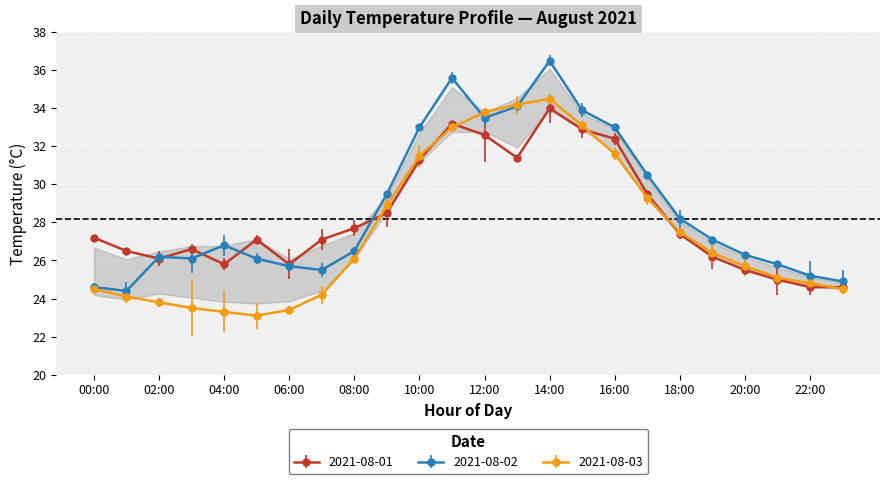

Reading right to left, what are all the values shown in this chart?

2021-08-01: 24.6	24.6	25.0	25.5	26.2	27.4	29.5	32.4	32.9	34.0	31.4	32.6	33.2	31.3	28.5	27.7	27.1	25.8	27.1	25.8	26.6	26.1	26.5	27.2
2021-08-02: 24.9	25.2	25.8	26.3	27.1	28.2	30.5	33.0	33.9	36.5	34.1	33.5	35.6	33.0	29.5	26.5	25.5	25.7	26.1	26.8	26.1	26.2	24.4	24.6
2021-08-03: 24.5	24.8	25.1	25.7	26.4	27.5	29.3	31.6	33.1	34.5	34.2	33.8	33.0	31.5	28.9	26.1	24.2	23.4	23.1	23.3	23.5	23.8	24.1	24.5